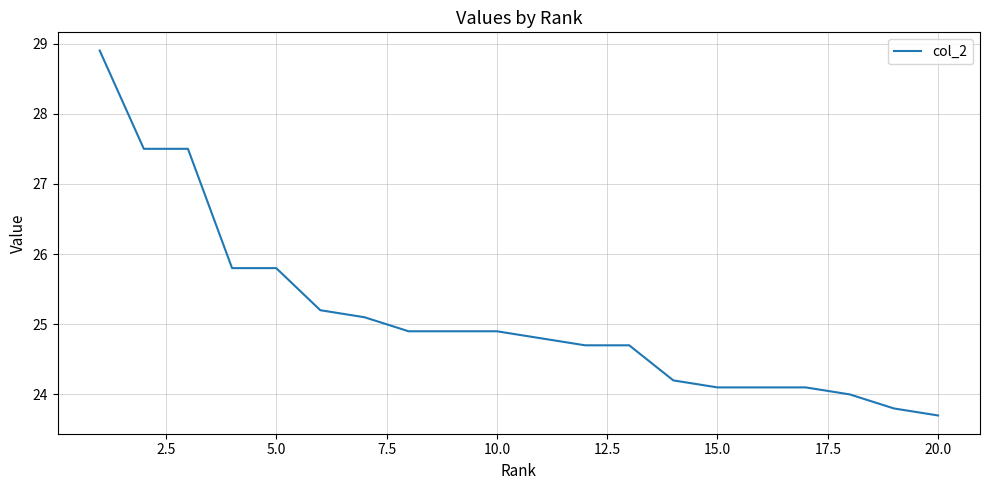

Count the number of categories in the chart.

20